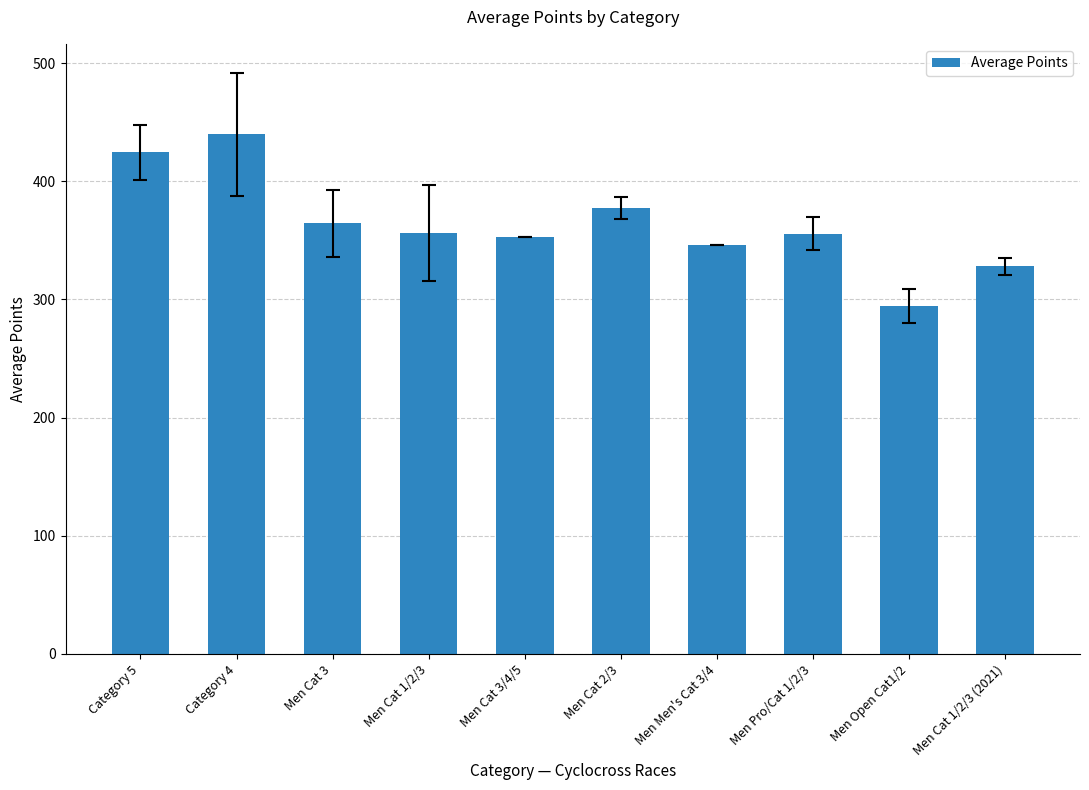

What is the difference between the maximum and minimum values?

145.3